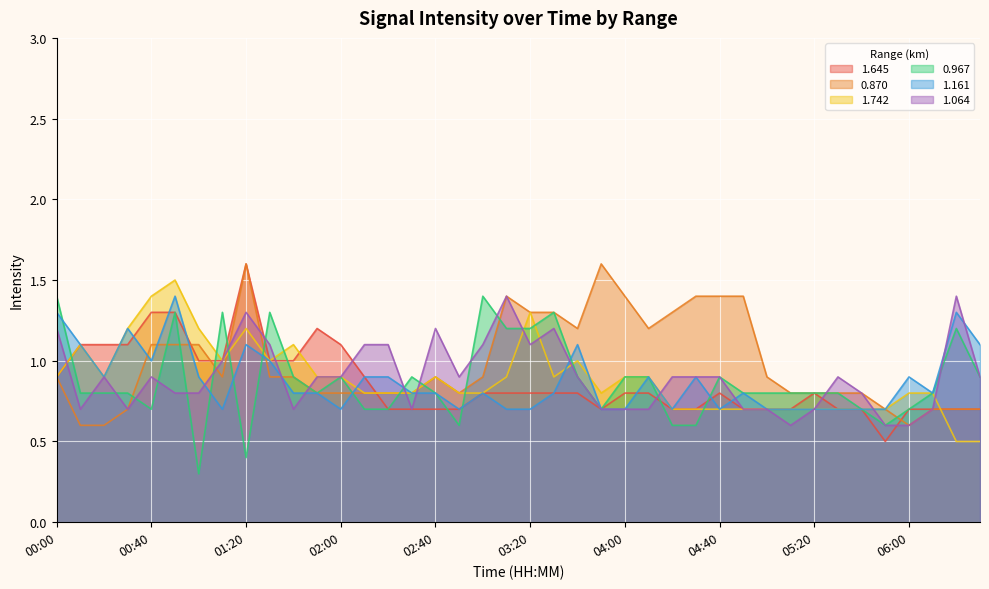

List the series in order of their peak value, lowest first.

0.967, 1.161, 1.064, 1.742, 1.645, 0.870